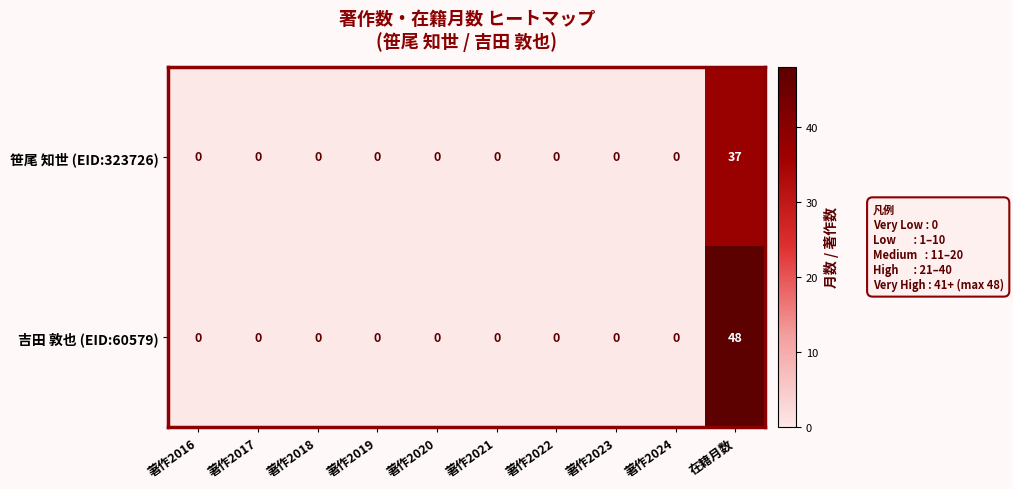

Count the number of data series in this chart.

2